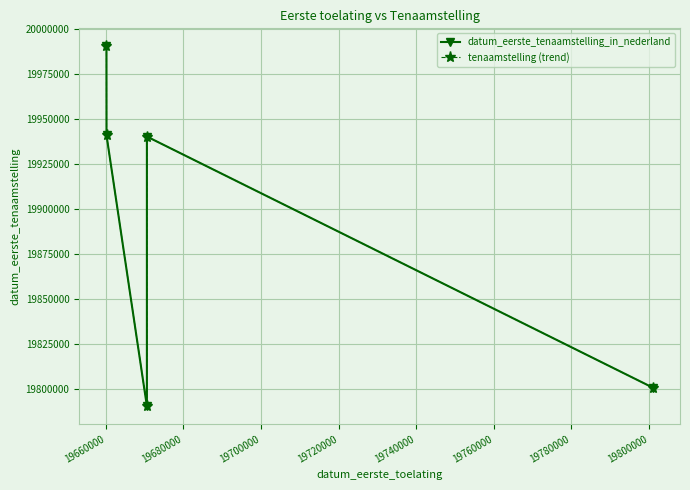

How many values in the tenaamstelling (trend) series exceed 19940218?

2